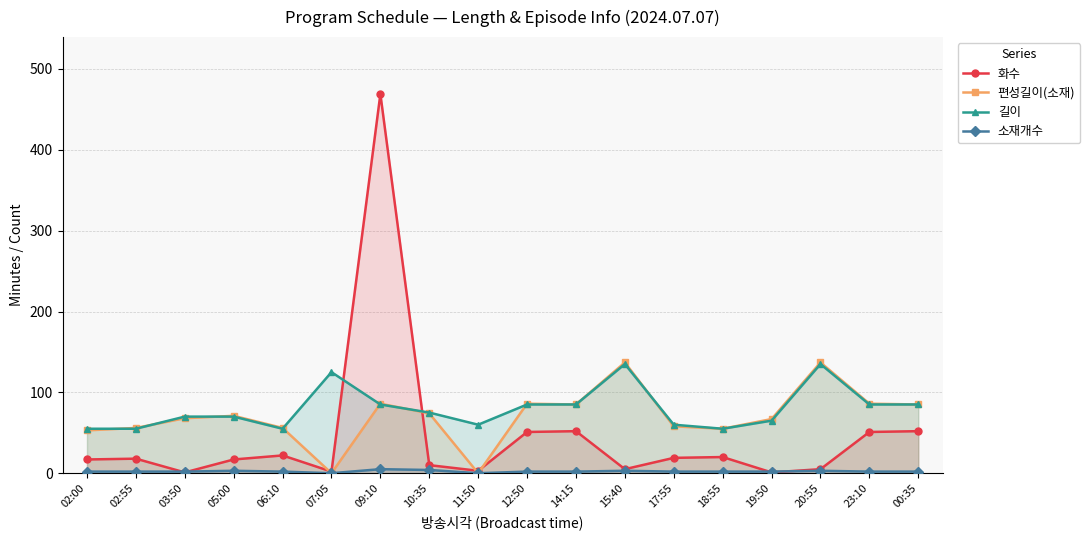

List the series in order of their peak value, lowest first.

소재개수, 길이, 편성길이(소재), 화수